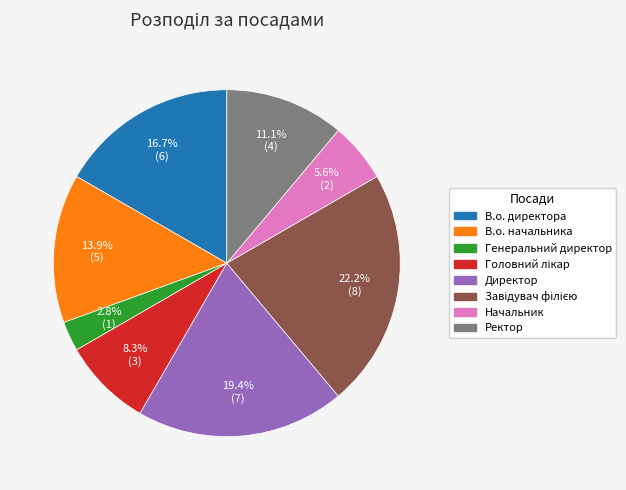

Is it true that В.о. начальника is 1% of the pie?

False